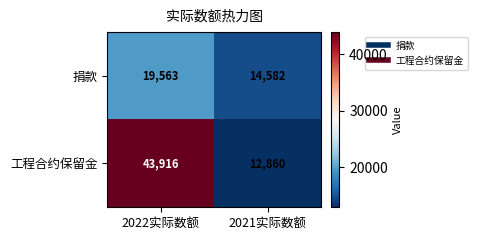

How many values in the 工程合约保留金 series are below 43916?

1